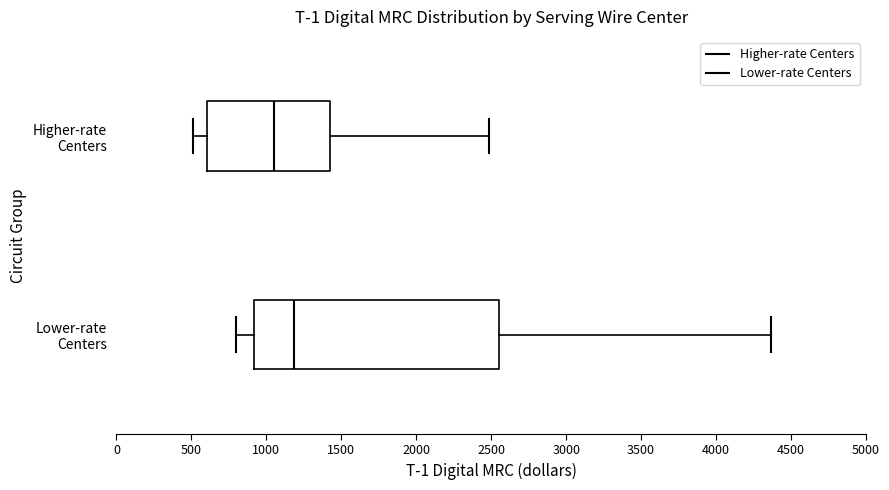

Where does the left whisker of the box for Higher-rate Centers end on the x-axis? The values are not printed on the chart, so give them approximately, as read against the axis.

500